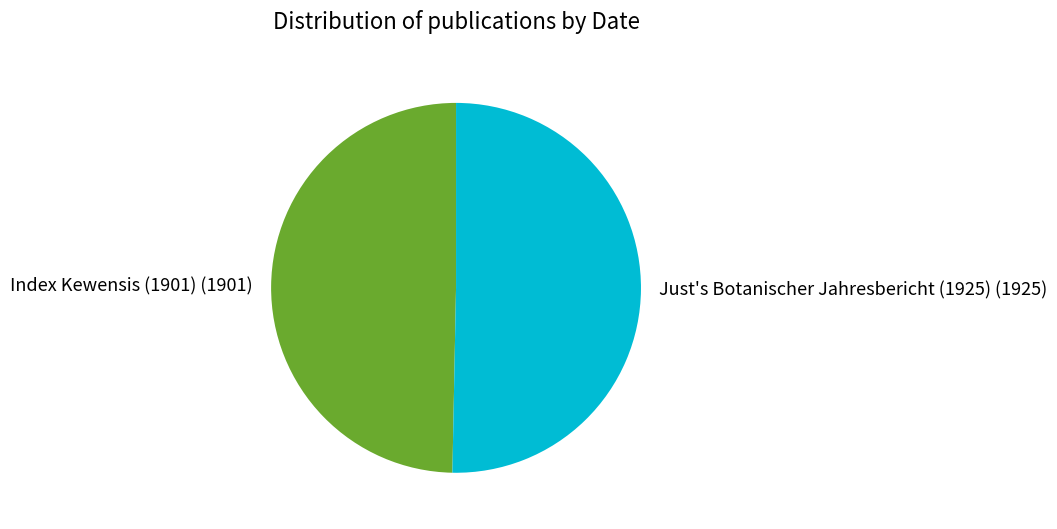

What is the majority slice?

Just's Botanischer Jahresbericht (1925)